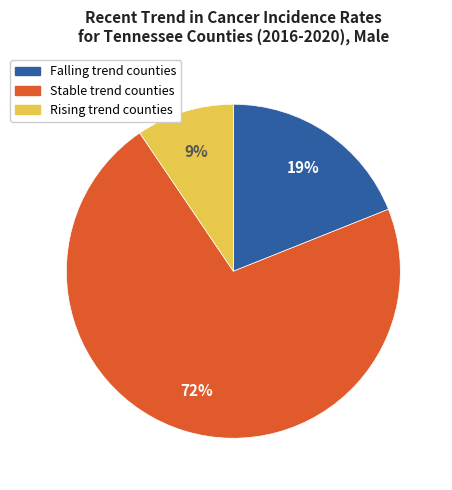

To the nearest percent, what is the average slice percentage?

33%